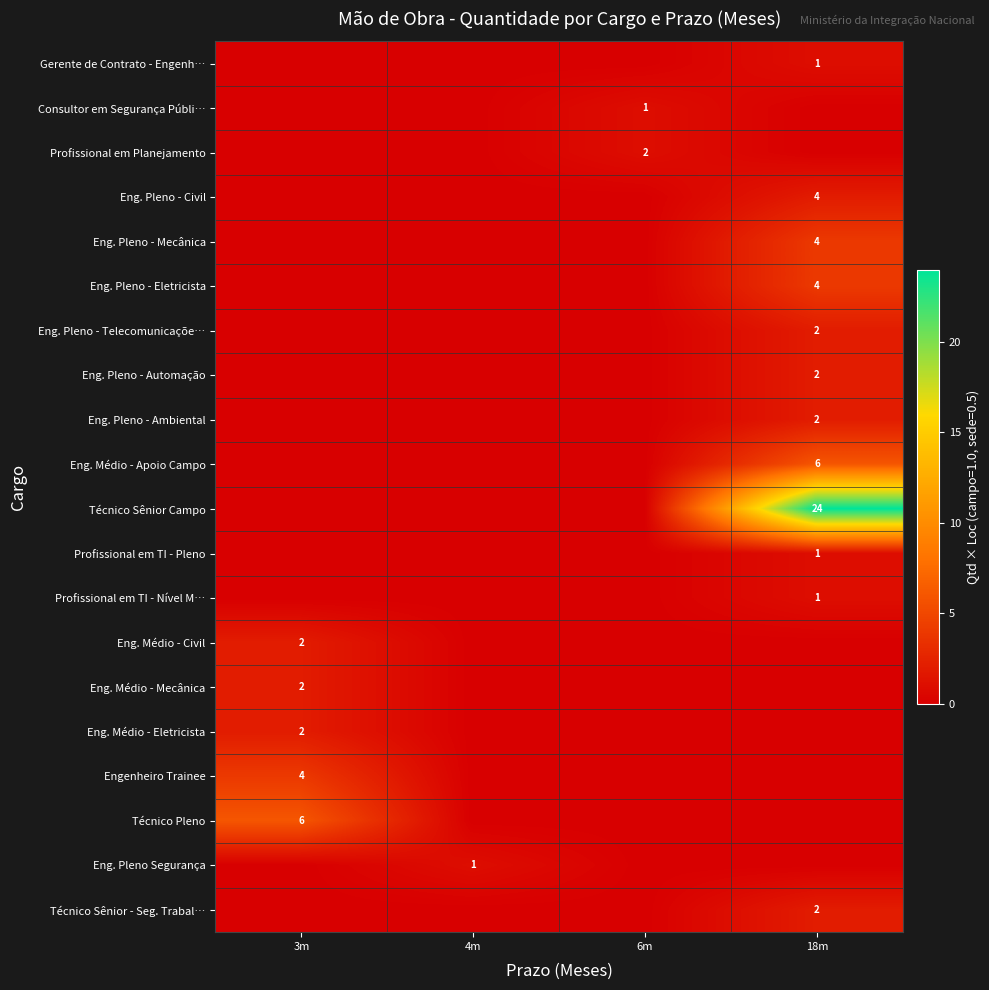

The Eng. Médio - Apoio Campo series shows 3 at 18m. True or false?

False